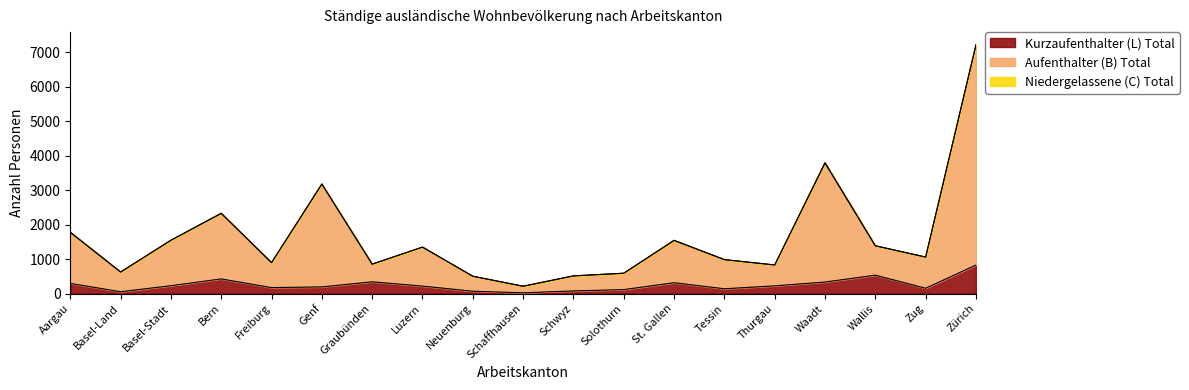

Is the value of Aufenthalter (B) Total at Schwyz greater than the value of Kurzaufenthalter (L) Total at Genf?

Yes